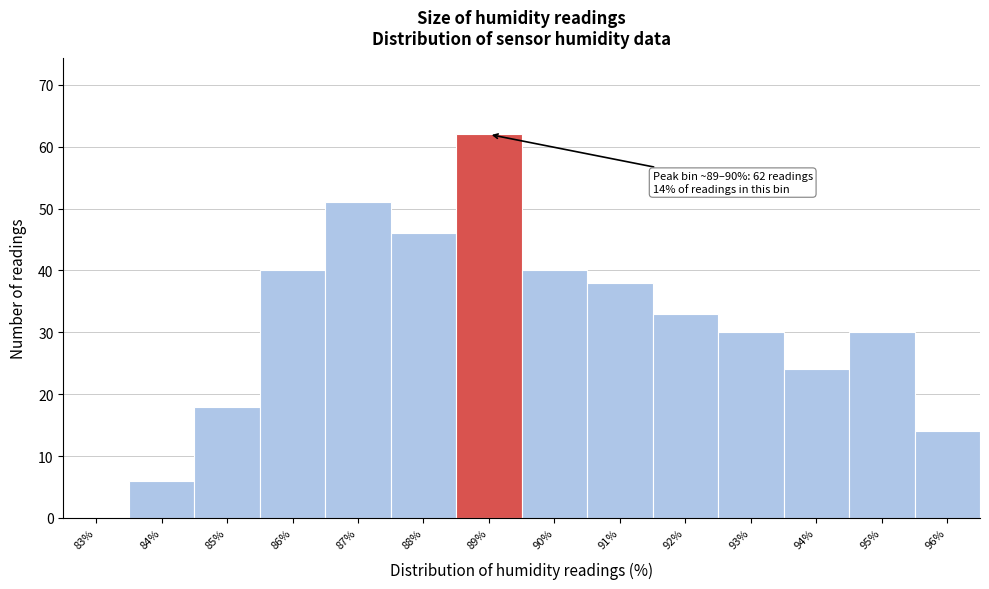

Reading right to left, list all the values displayed in this chart.

96%=14	95%=30	94%=24	93%=30	92%=33	91%=38	90%=40	89%=62	88%=46	87%=51	86%=40	85%=18	84%=6	83%=0